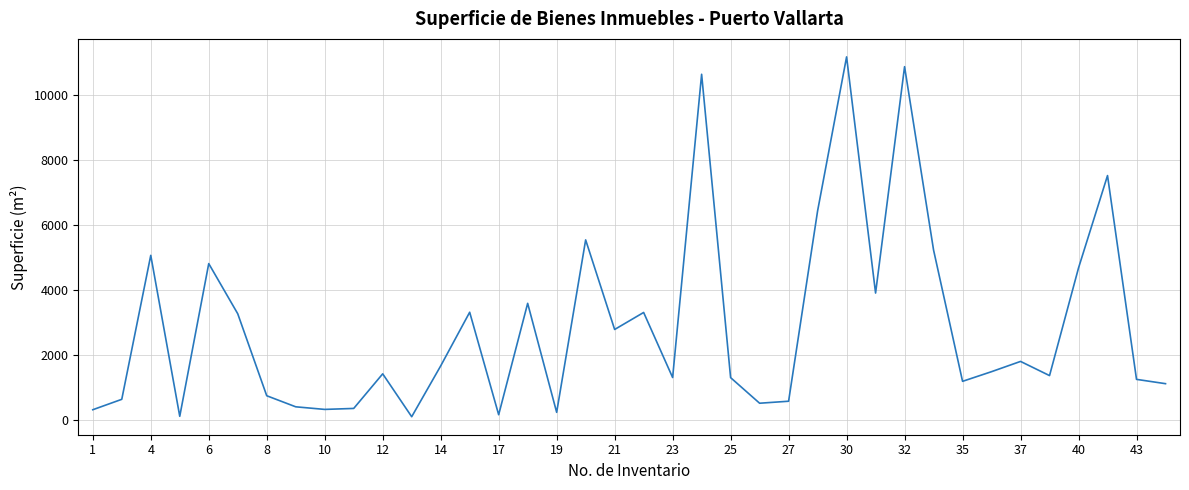

What is the maximum value shown in the chart?

11175.0